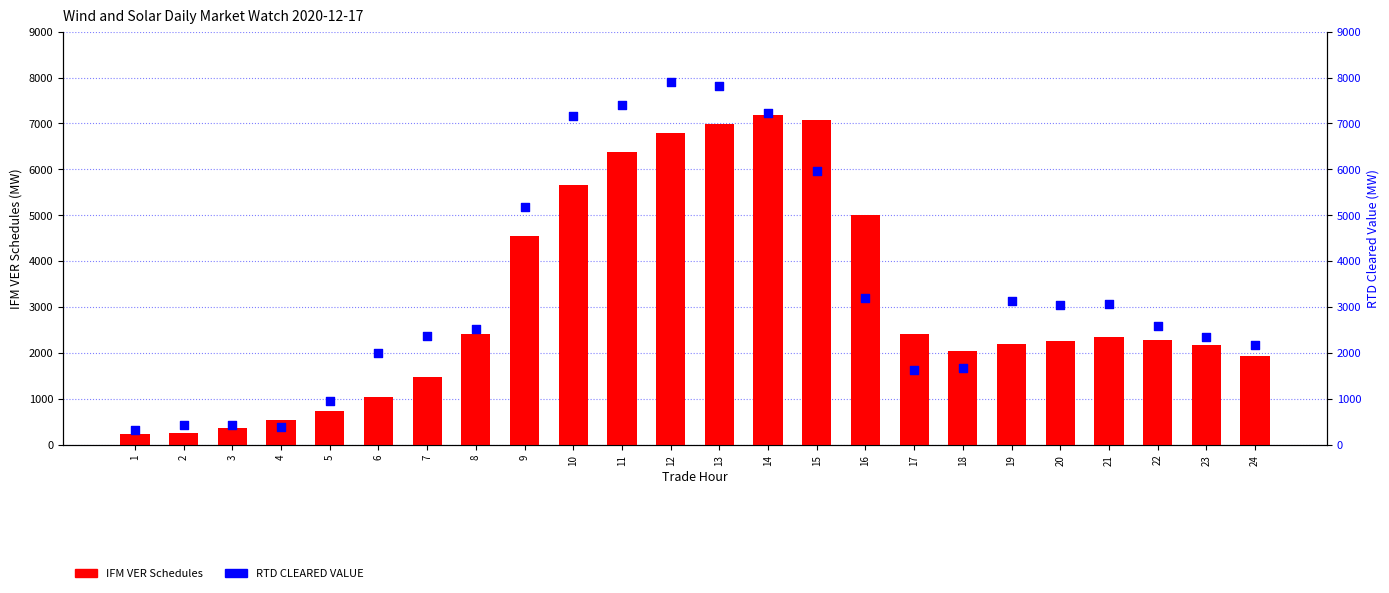

Which series has the largest Y range (max minus min)?

RTD CLEARED VALUE